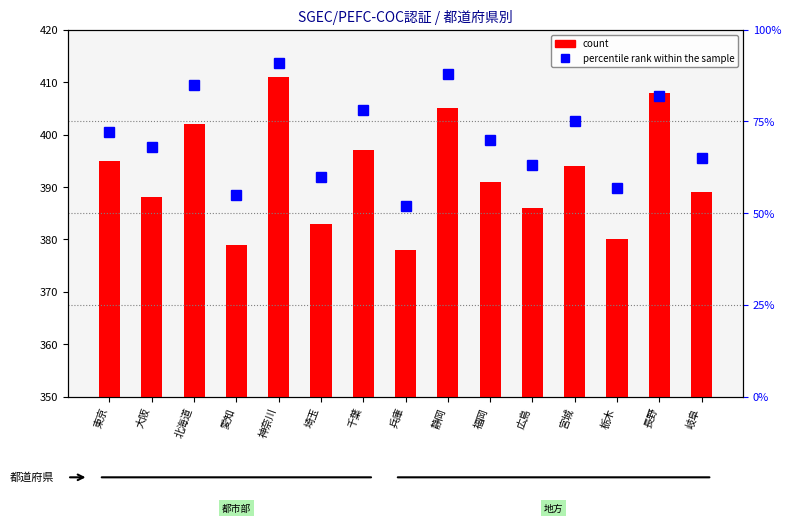

The percentile rank within the sample series shows 13 at 栃木. True or false?

False